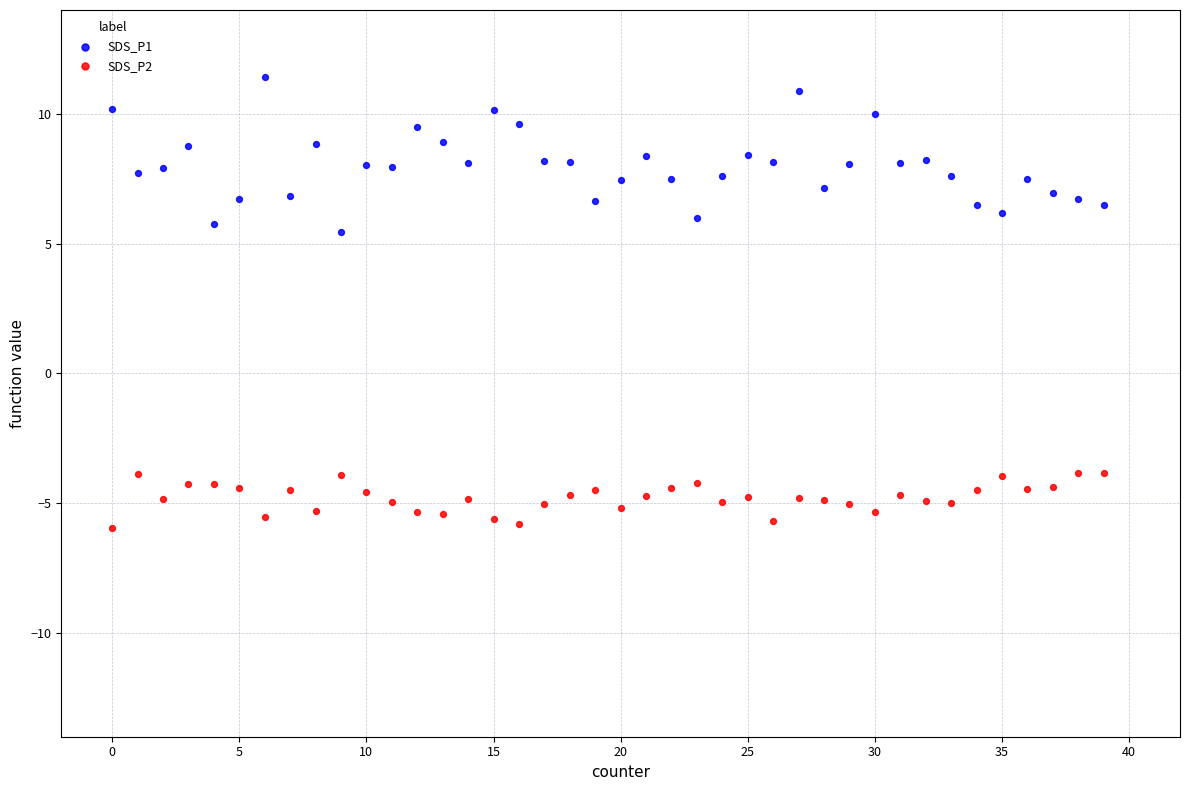

Which series has the largest Y range (max minus min)?

SDS_P1